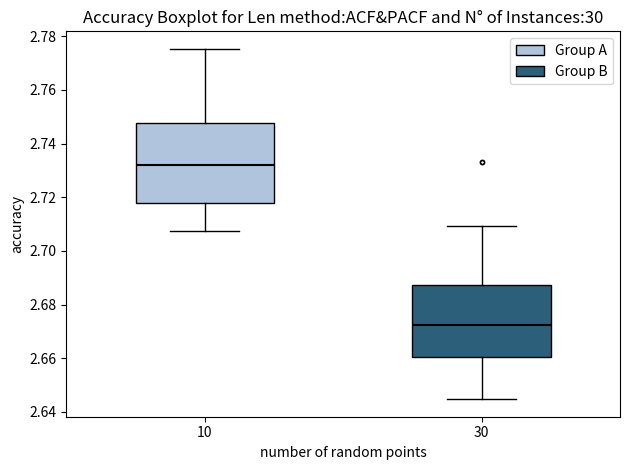

Reading left to right, read every box against the y-axis: the position of its median line, the range the box covers, and the ends of its whiskers. The values are not printed on the chart, so give them approximately, as read against the axis.

10: median 2.732, box 2.718 to 2.748, whiskers 2.708 to 2.776
30: median 2.672, box 2.660 to 2.688, whiskers 2.644 to 2.710